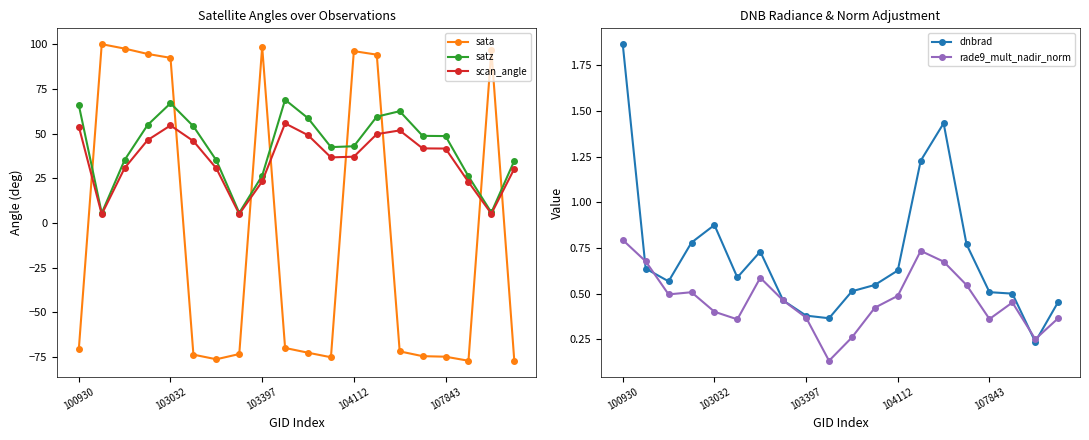

How many lines are shown in the chart?

5